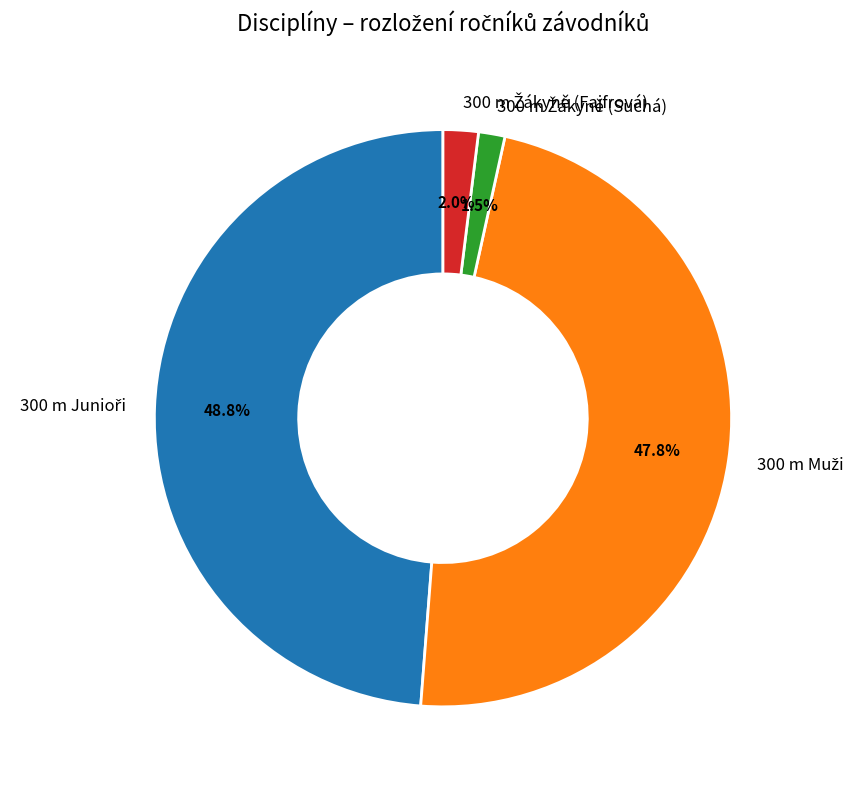

How many slices are in this pie chart?

4